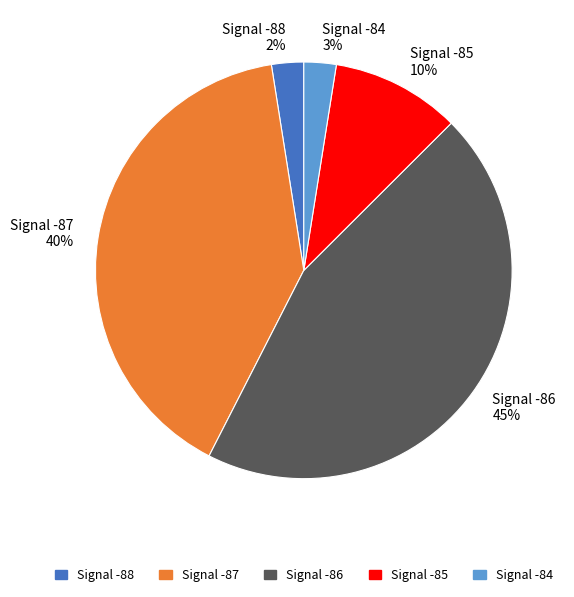

Which slice is the largest?

Signal -86 45%